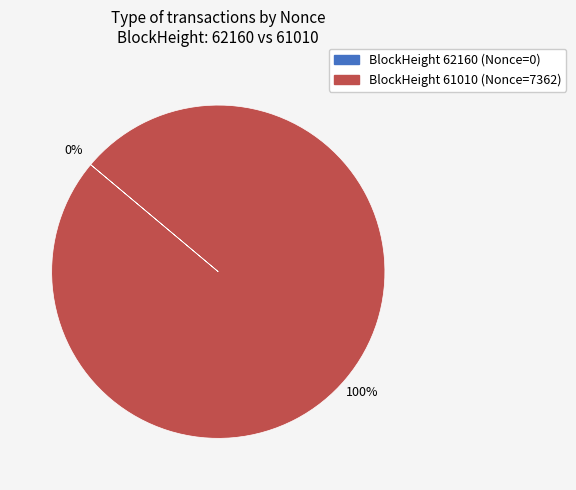

To the nearest percent, what is the difference between the largest and smallest slice percentages?

100%